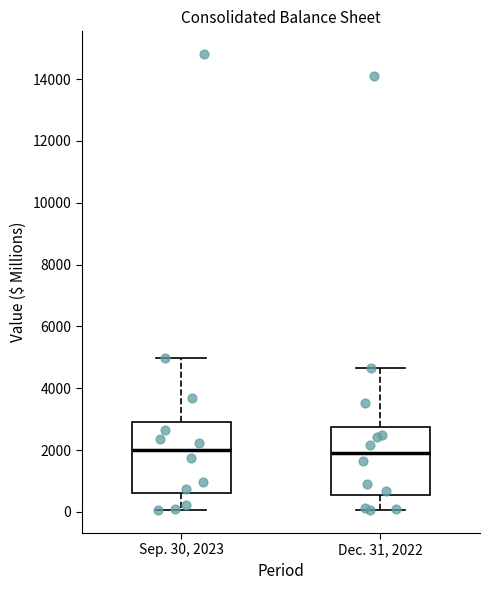

Reading left to right, transcribe this box plot: for each box, give where its median line is, the range the box spans, and where its two whiskers end, as read against the y-axis. The values are not printed on the chart, so give them approximately, as read against the axis.

Sep. 30, 2023: median 2000, box 600 to 3000, whiskers 0 to 5000
Dec. 31, 2022: median 1800, box 600 to 2800, whiskers 0 to 4600